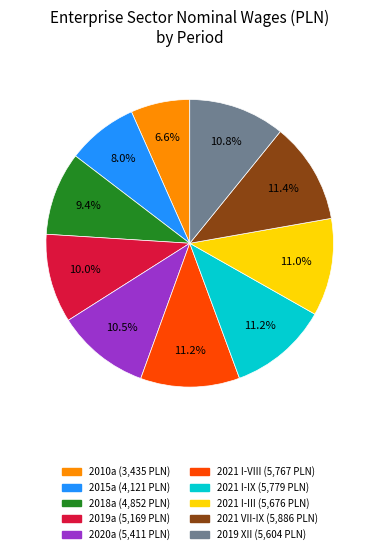

What percentage do 2021 I-IX and 2018a together represent?

20.6%